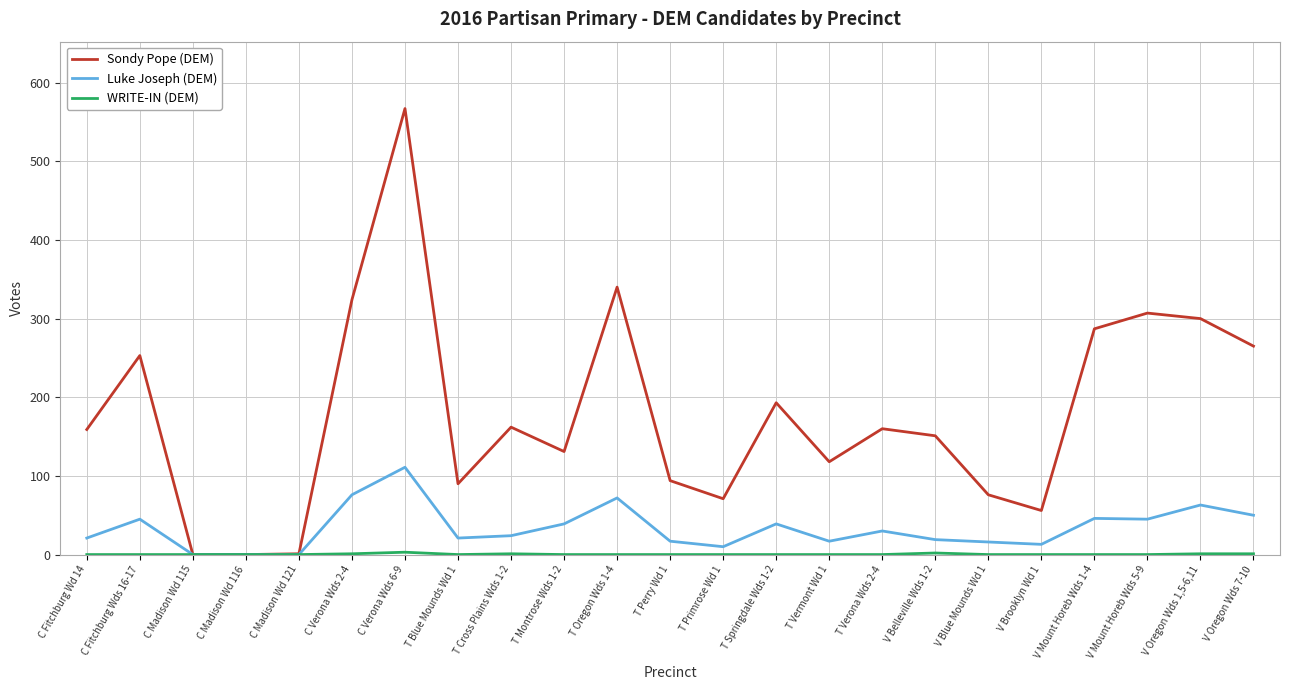

At which label does Luke Joseph (DEM) reach its peak?

C Verona Wds 6-9